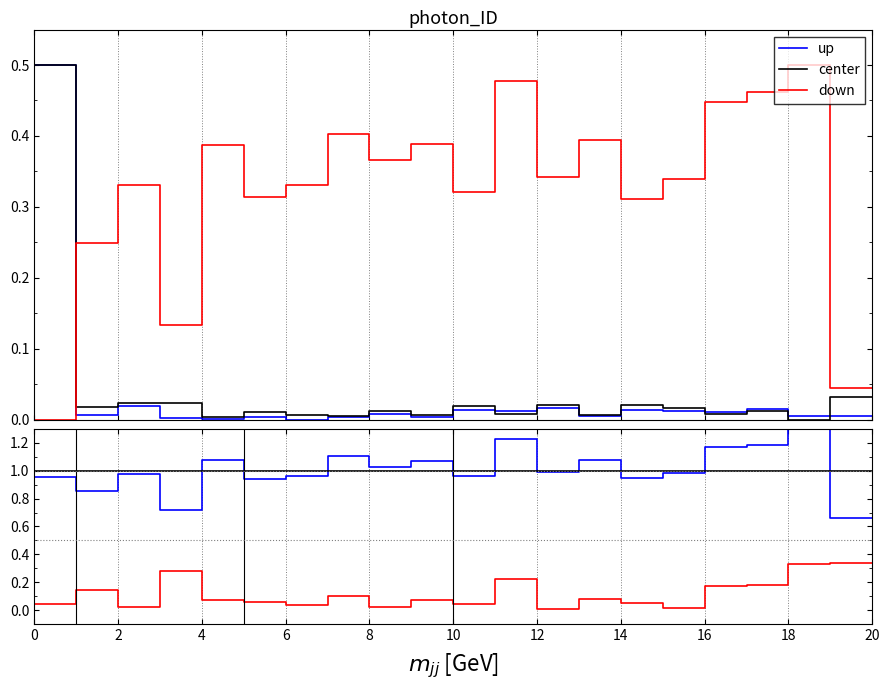

What is the value of the up point at the 5th from the left?

1.1